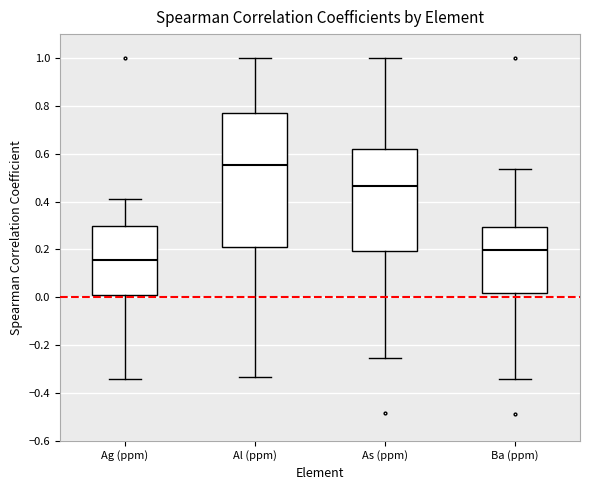

Which box has the lowest median line?

Ag (ppm)